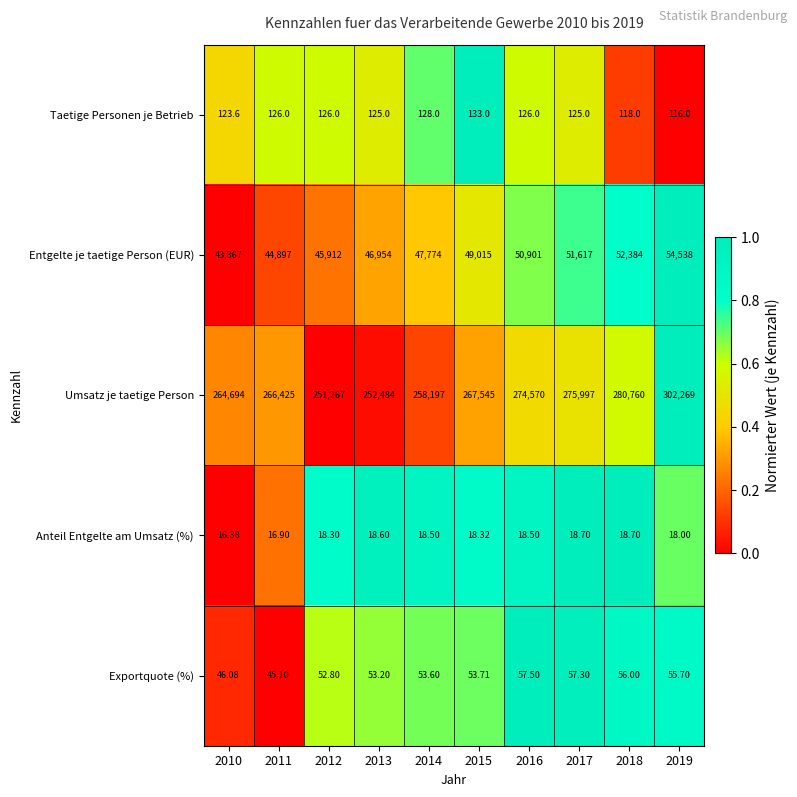

Rank the series by their maximum value, from highest to lowest.

Umsatz je taetige Person, Entgelte je taetige Person (EUR), Taetige Personen je Betrieb, Exportquote (%), Anteil Entgelte am Umsatz (%)